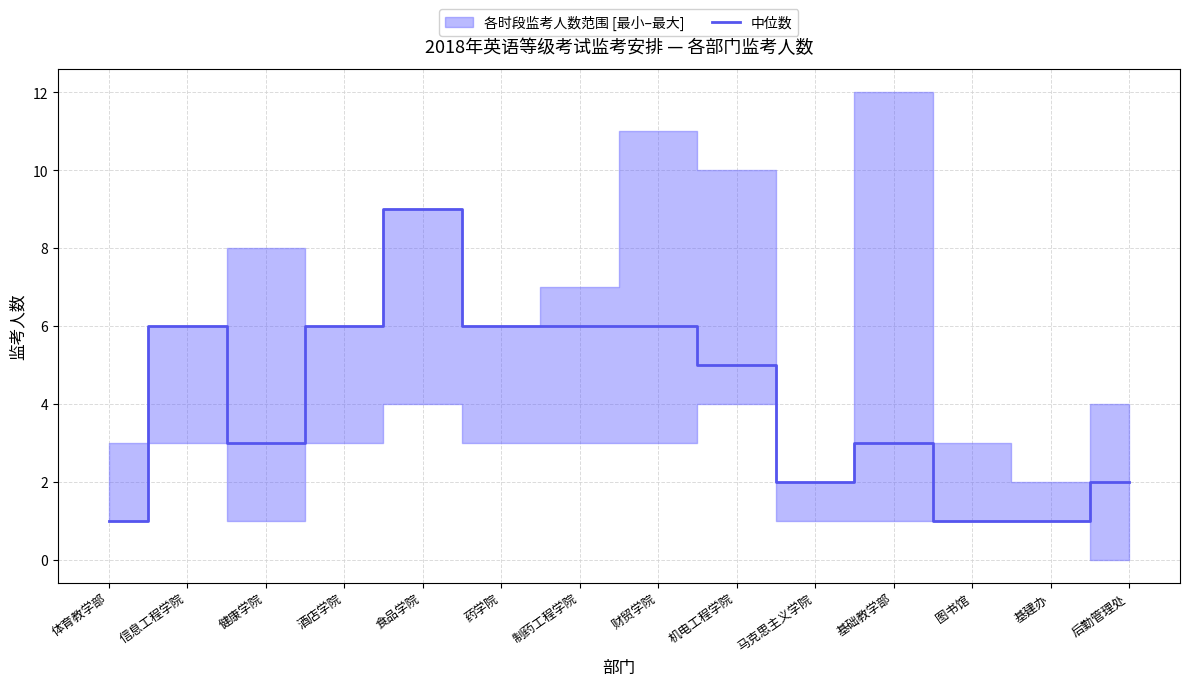

Which label corresponds to the smallest value in the chart?

体育教学部